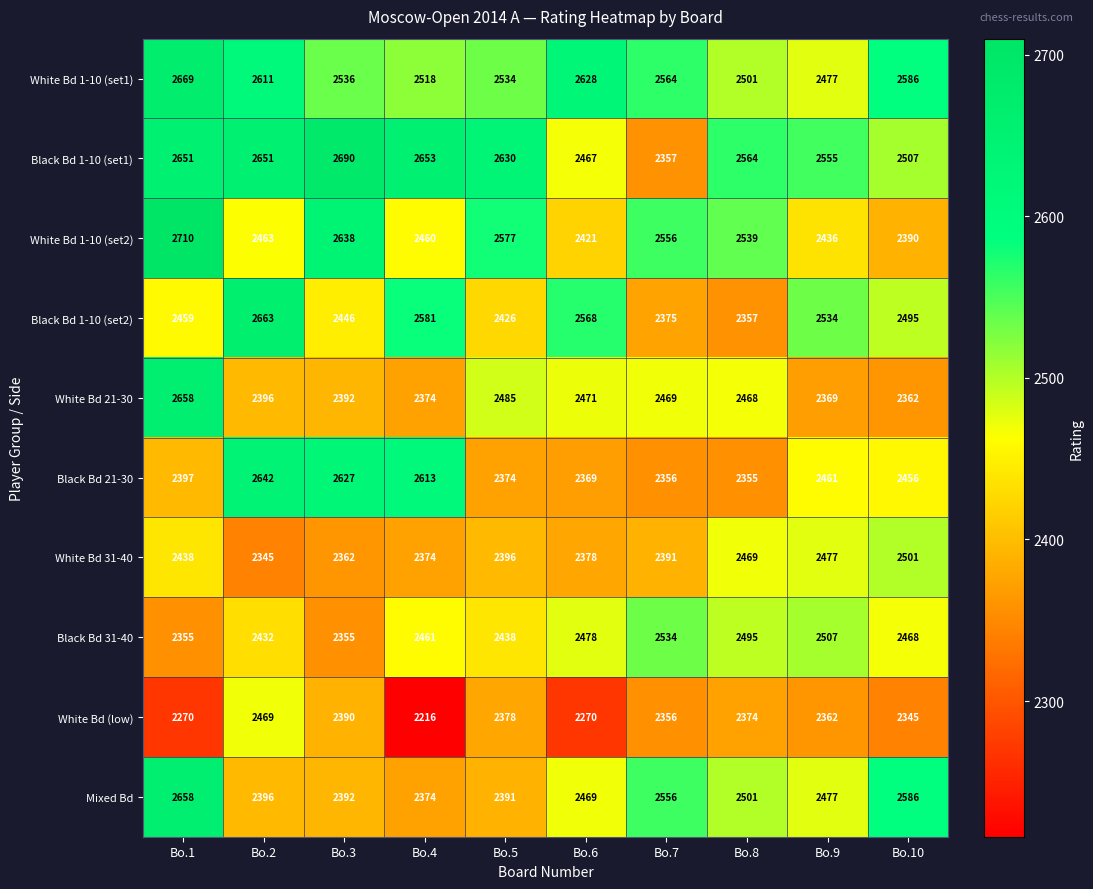

How many distinct data groups are displayed?

10